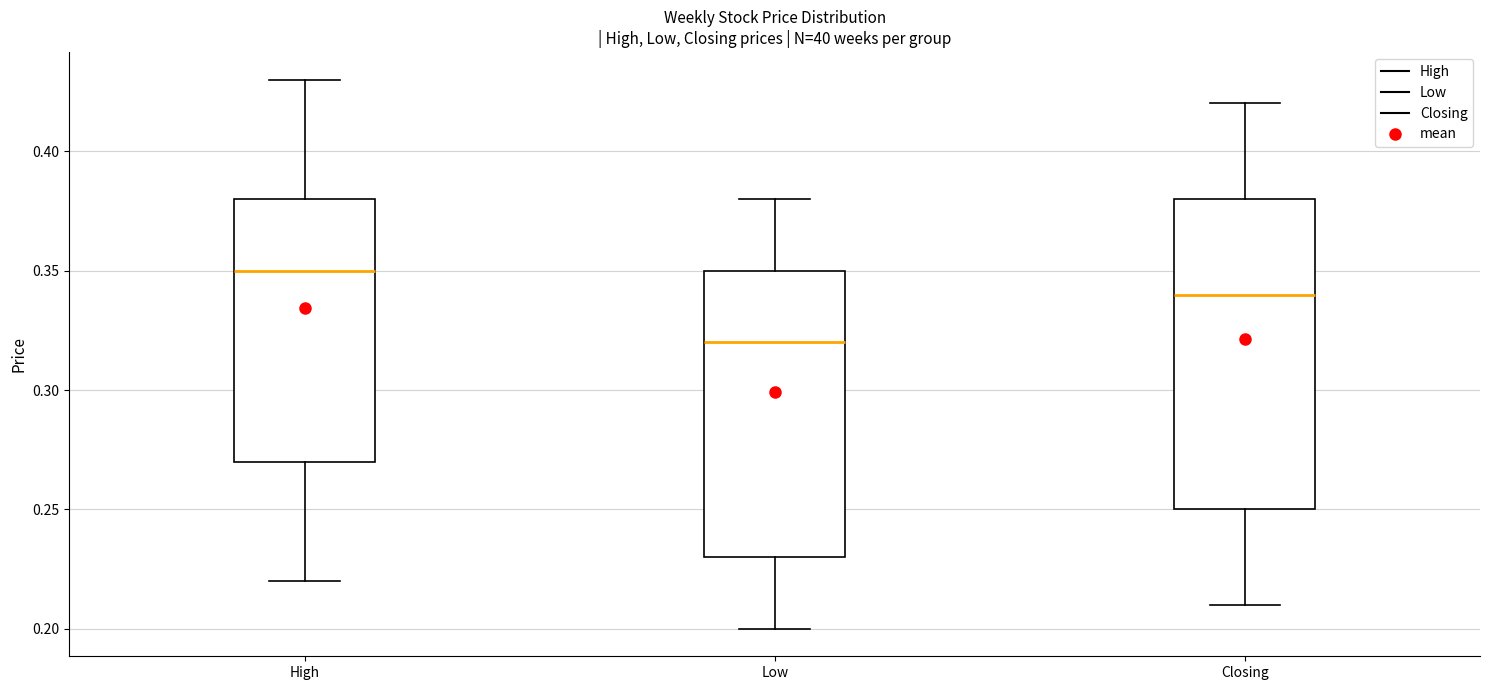

Reading left to right, read every box against the y-axis: the position of its median line, the range the box covers, and the ends of its whiskers. The values are not printed on the chart, so give them approximately, as read against the axis.

High: median 0.35, box 0.27 to 0.38, whiskers 0.22 to 0.43
Low: median 0.32, box 0.23 to 0.35, whiskers 0.20 to 0.38
Closing: median 0.34, box 0.25 to 0.38, whiskers 0.21 to 0.42